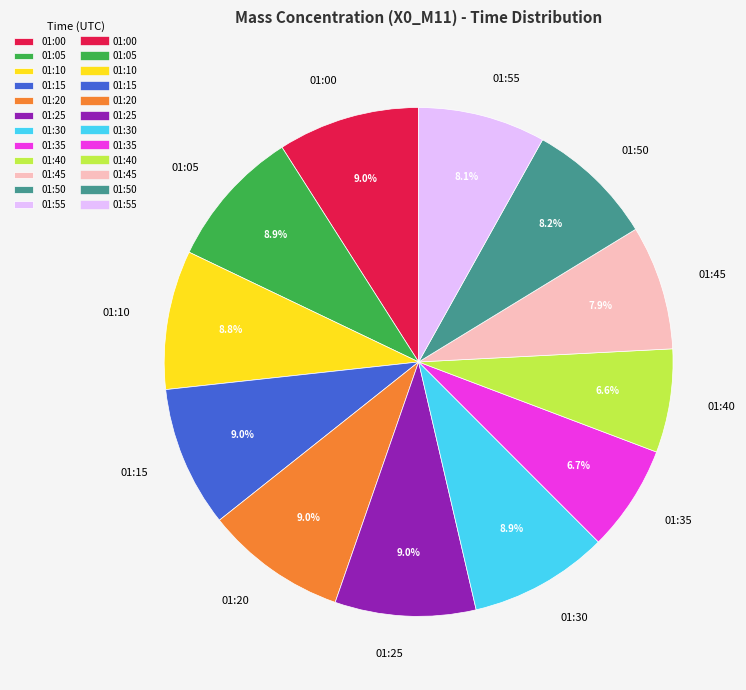

To the nearest percent, what is the average slice percentage?

8%